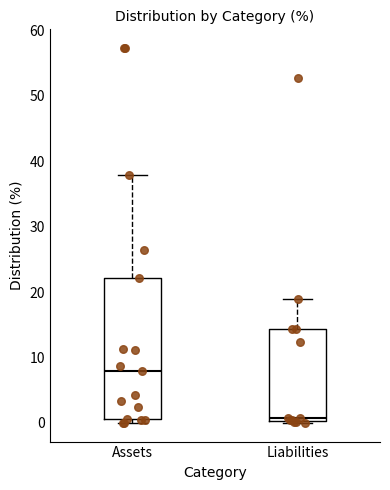

Reading left to right, read every box against the y-axis: the position of its median line, the range the box covers, and the ends of its whiskers. The values are not printed on the chart, so give them approximately, as read against the axis.

Assets: median 8, box 1 to 22, whiskers 0 to 38
Liabilities: median 1, box 0 to 14, whiskers 0 to 19